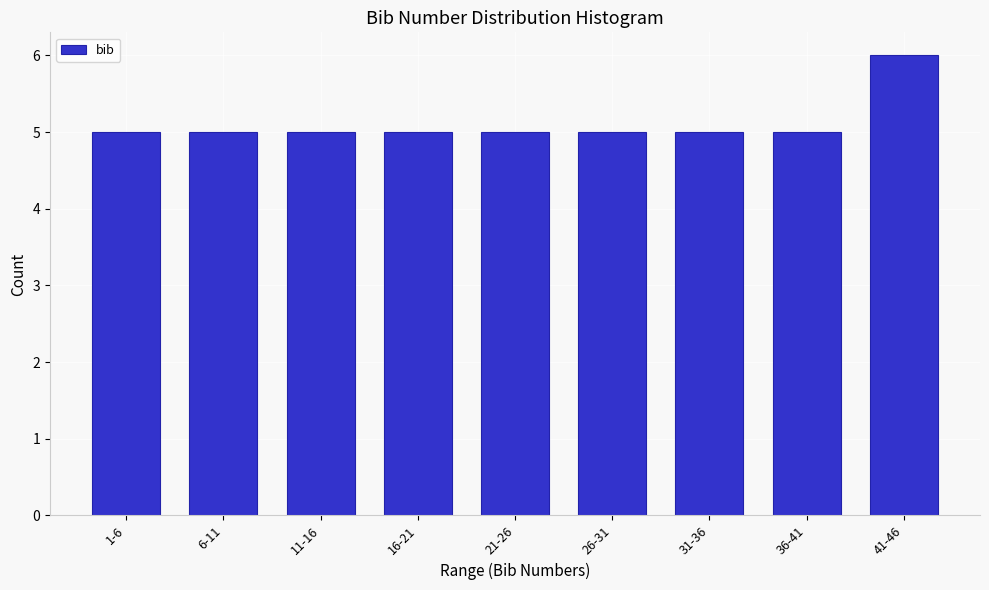

Reading right to left, list all the values displayed in this chart.

41-46=6	36-41=5	31-36=5	26-31=5	21-26=5	16-21=5	11-16=5	6-11=5	1-6=5